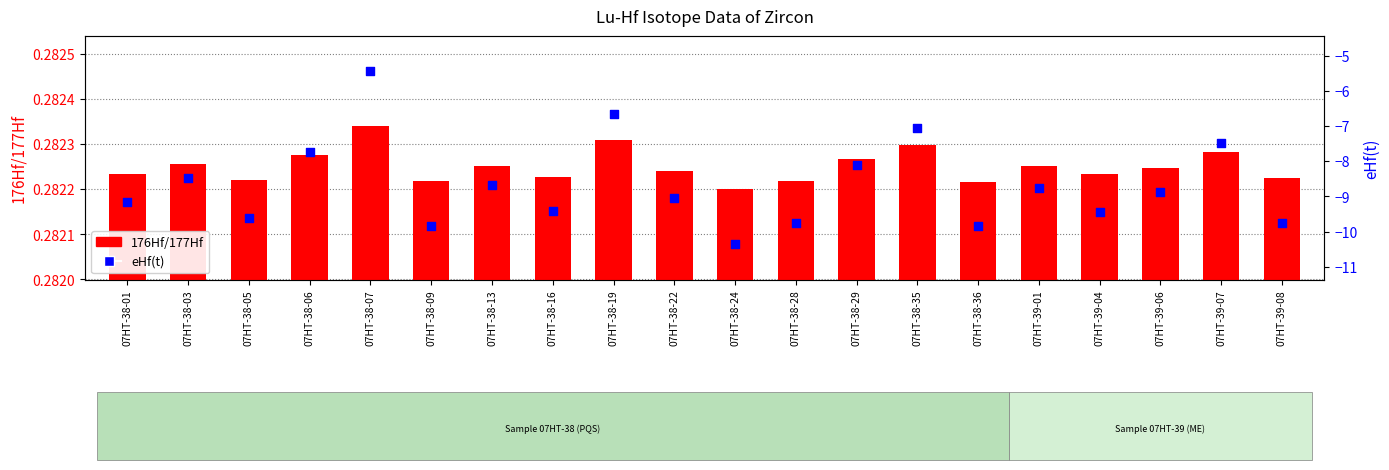

At which category is the sum across all series the highest?

07HT-38-07